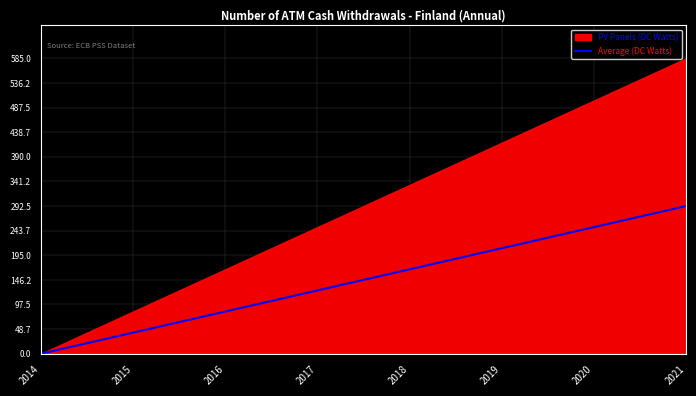

Count the number of categories in the chart.

8